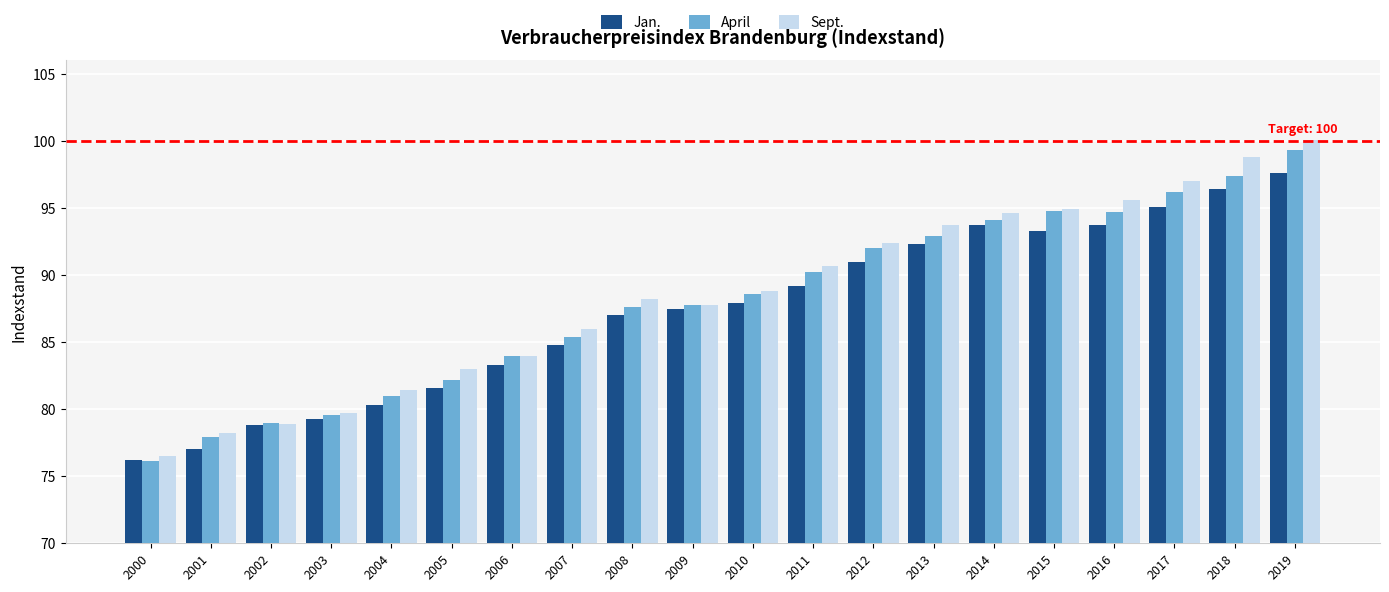

What is the lowest value of the April series?

76.1